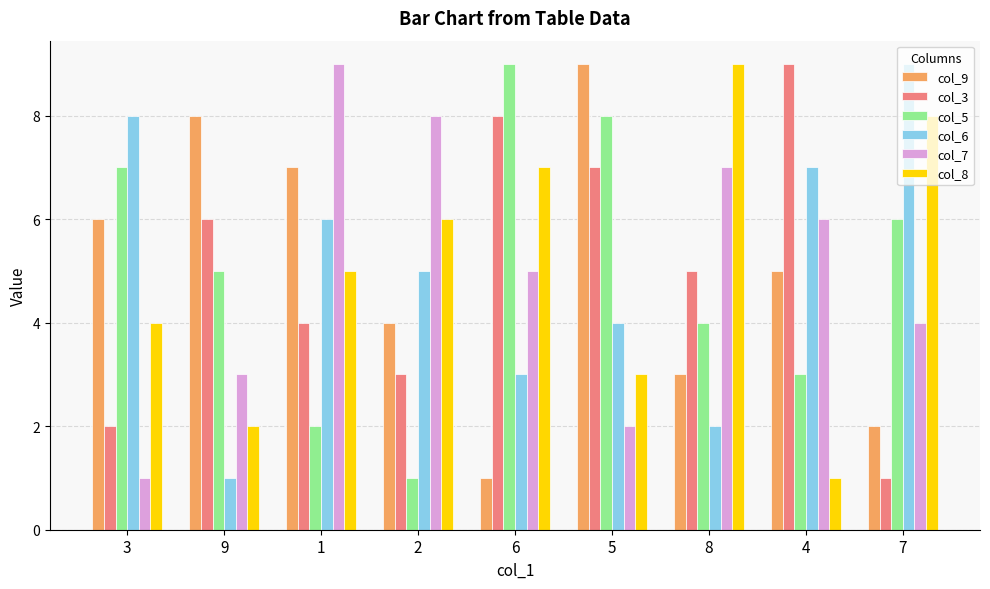

What is the total value across all series at 5?

33